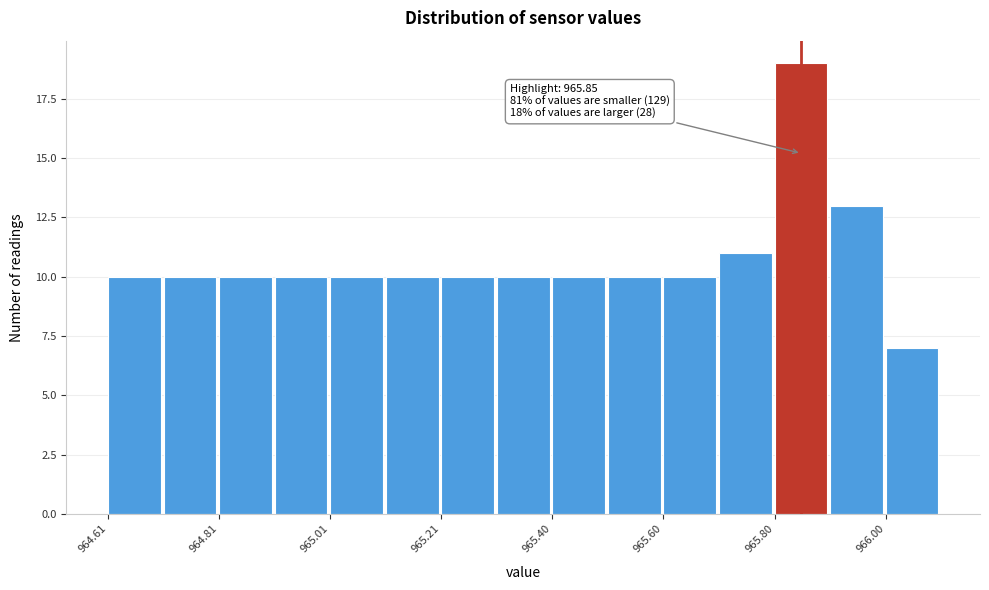

Which range on the x-axis has the tallest bar?

965.80 to 965.90